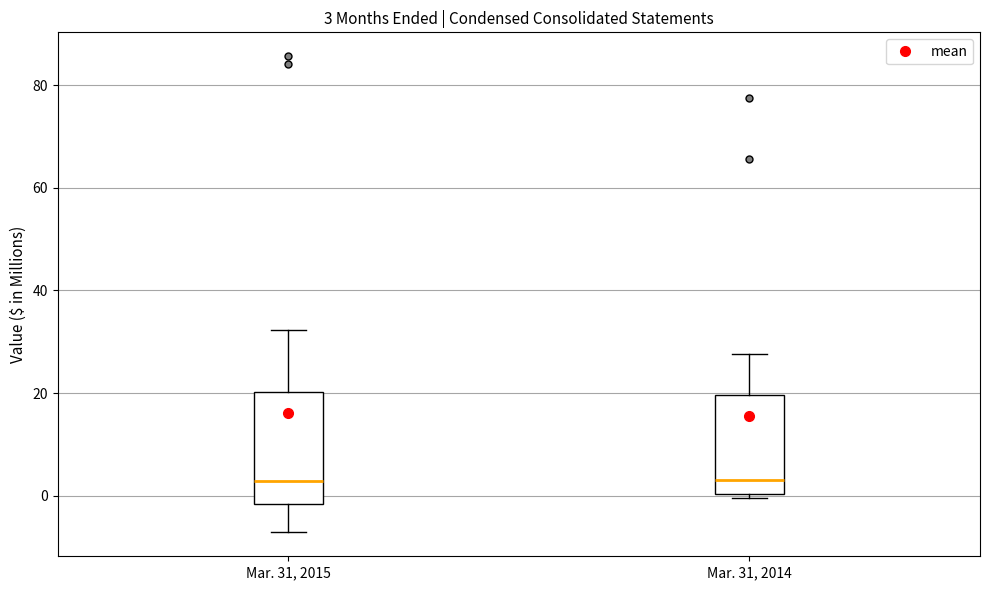

Comparing the boxes themselves (not the whiskers), which one is the tallest?

Mar. 31, 2015